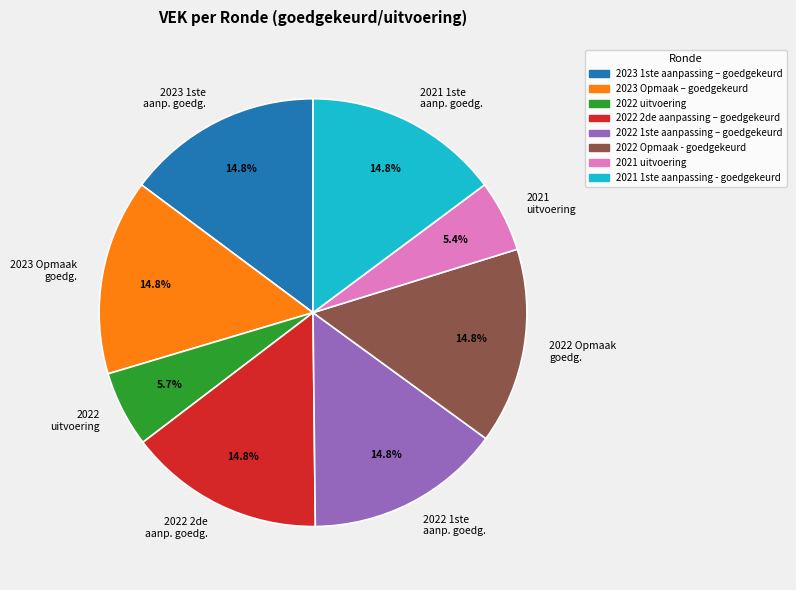

What percentage is the 2022 uitvoering slice, to the nearest percent?

6%